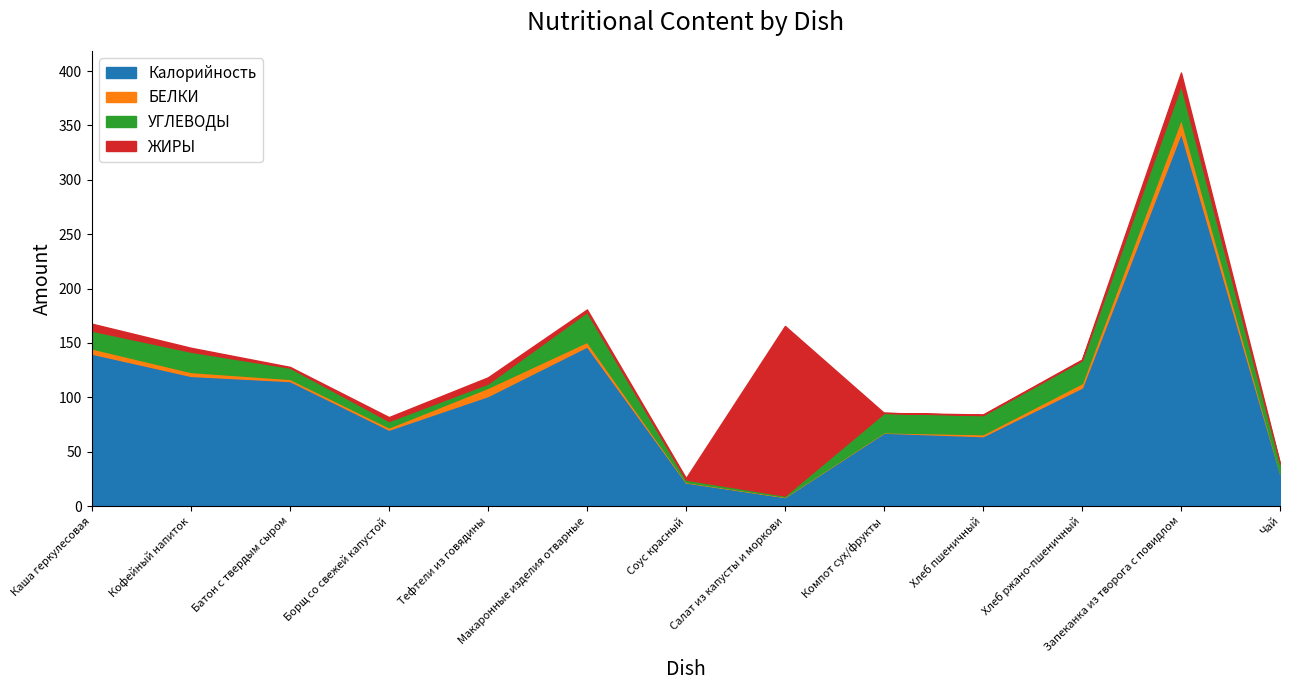

Rank the categories by Калорийность value from lowest to highest.

Салат из капусты и моркови, Соус красный, Чай, Хлеб пшеничный, Компот сух/фрукты, Борщ со свежей капустой, Тефтели из говядины, Хлеб ржано-пшеничный, Батон с твердым сыром, Кофейный напиток, Каша геркулесовая, Макаронные изделия отварные, Запеканка из творога с повидлом